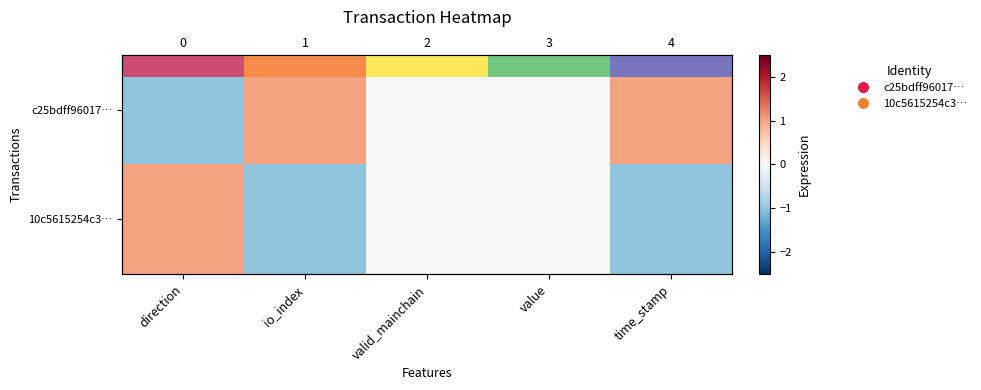

How many values in the 10c5615254c3… series are below 0?

2